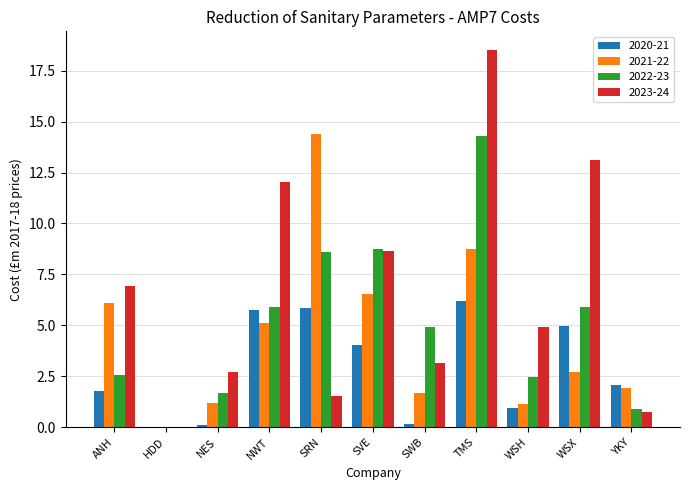

What is the total value across all series at NES?

5.7